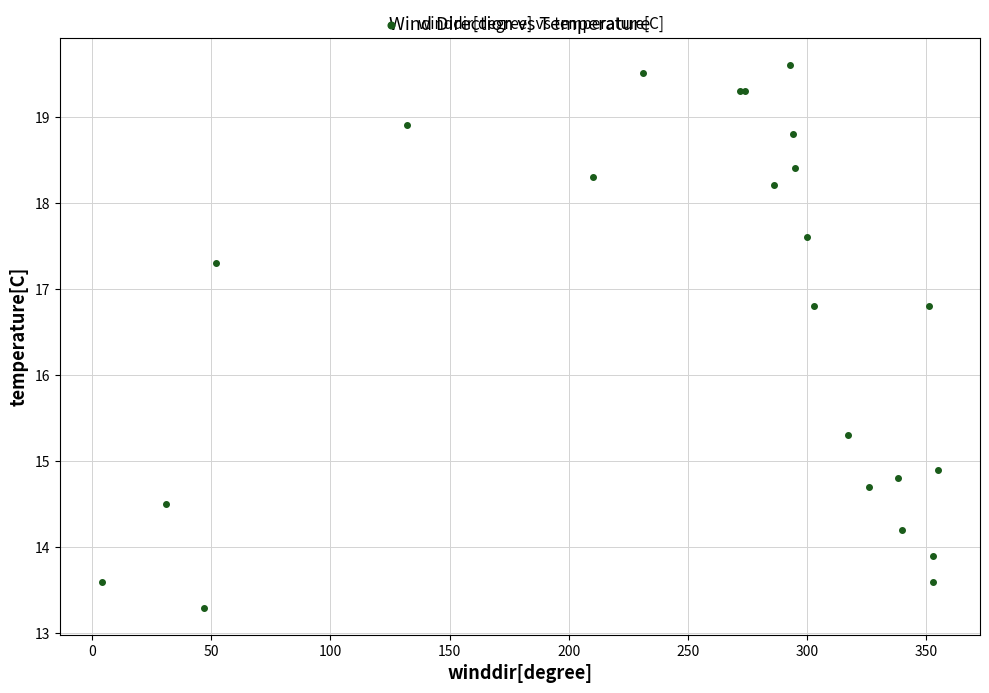

What Y value in the scatter plot is closest to 16?

15.3